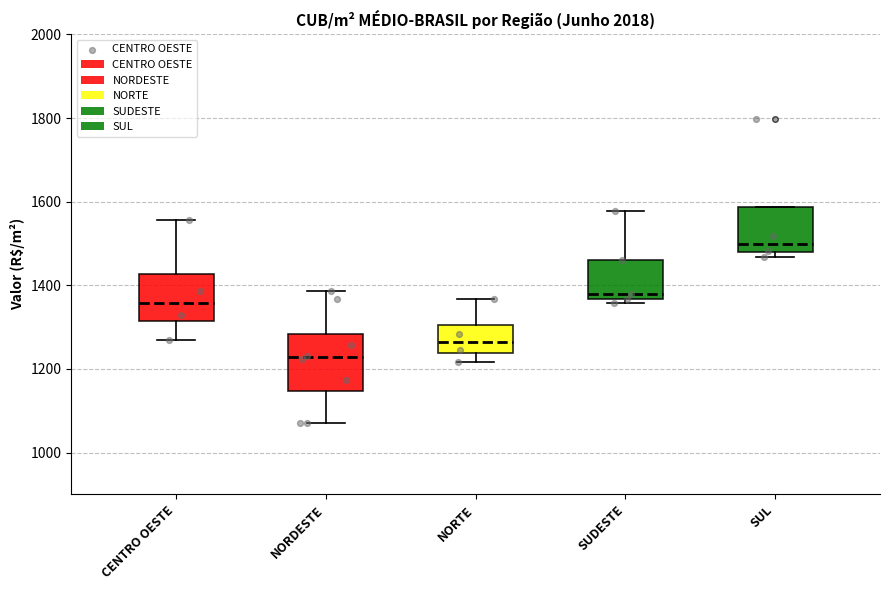

Comparing the boxes themselves (not the whiskers), which one is the tallest?

NORDESTE